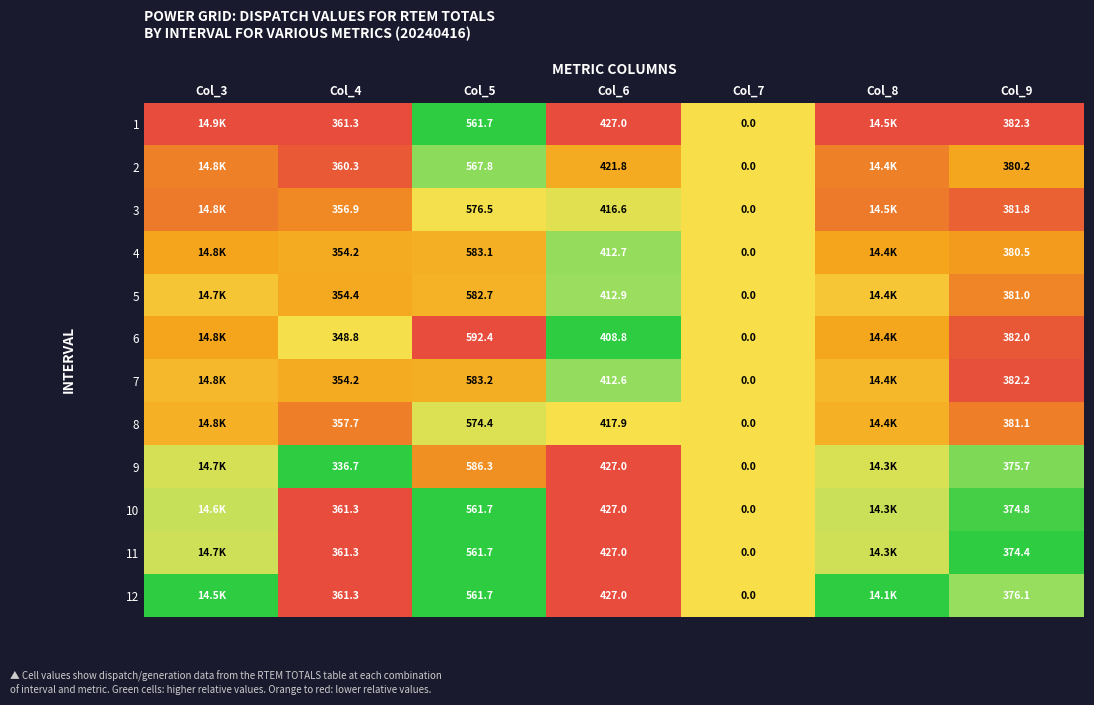

Is the value of 5 at Col_9 greater than the value of 6 at Col_6?

No